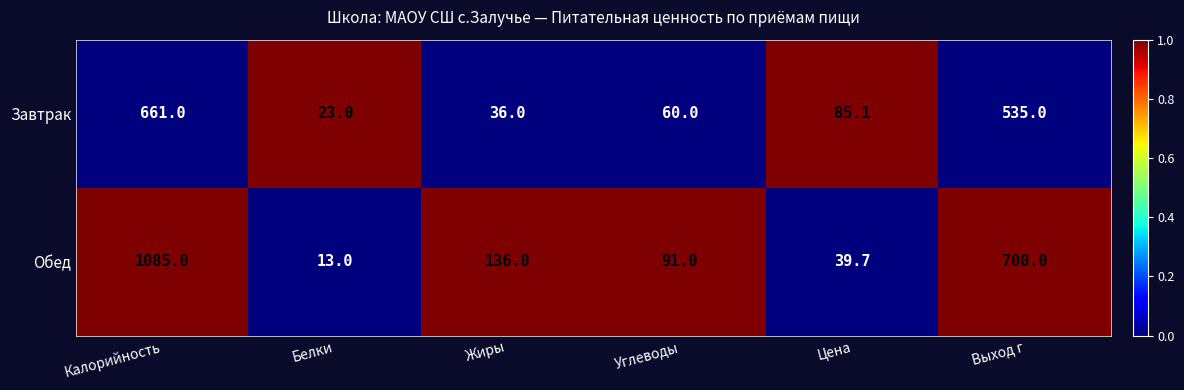

Which series changed the most between Белки and Жиры?

Обед